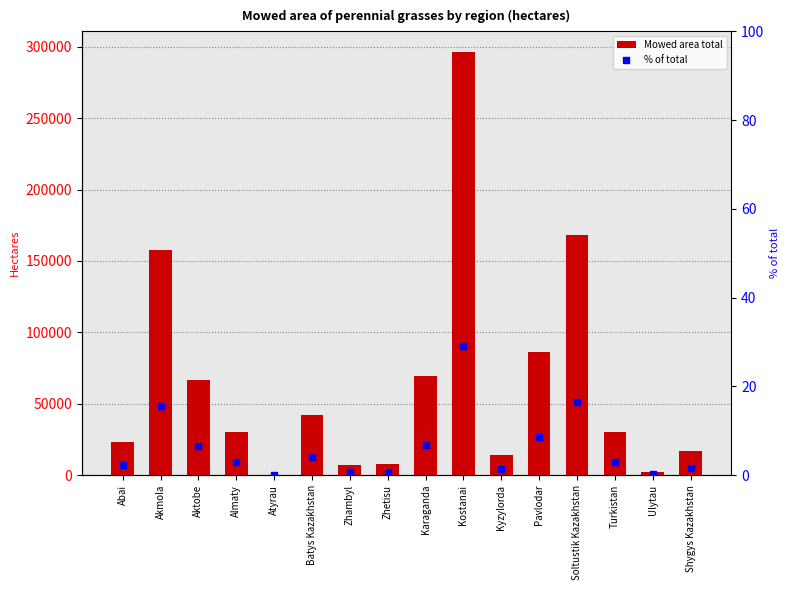

At which category is the sum across all series the highest?

Kostanai